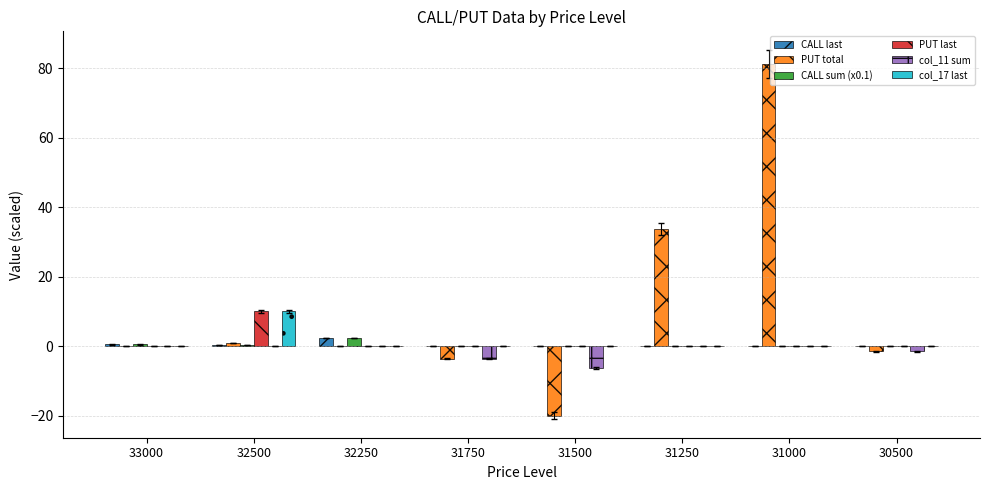

What is the sum of the PUT total values at 31000 and 32250?

81.2